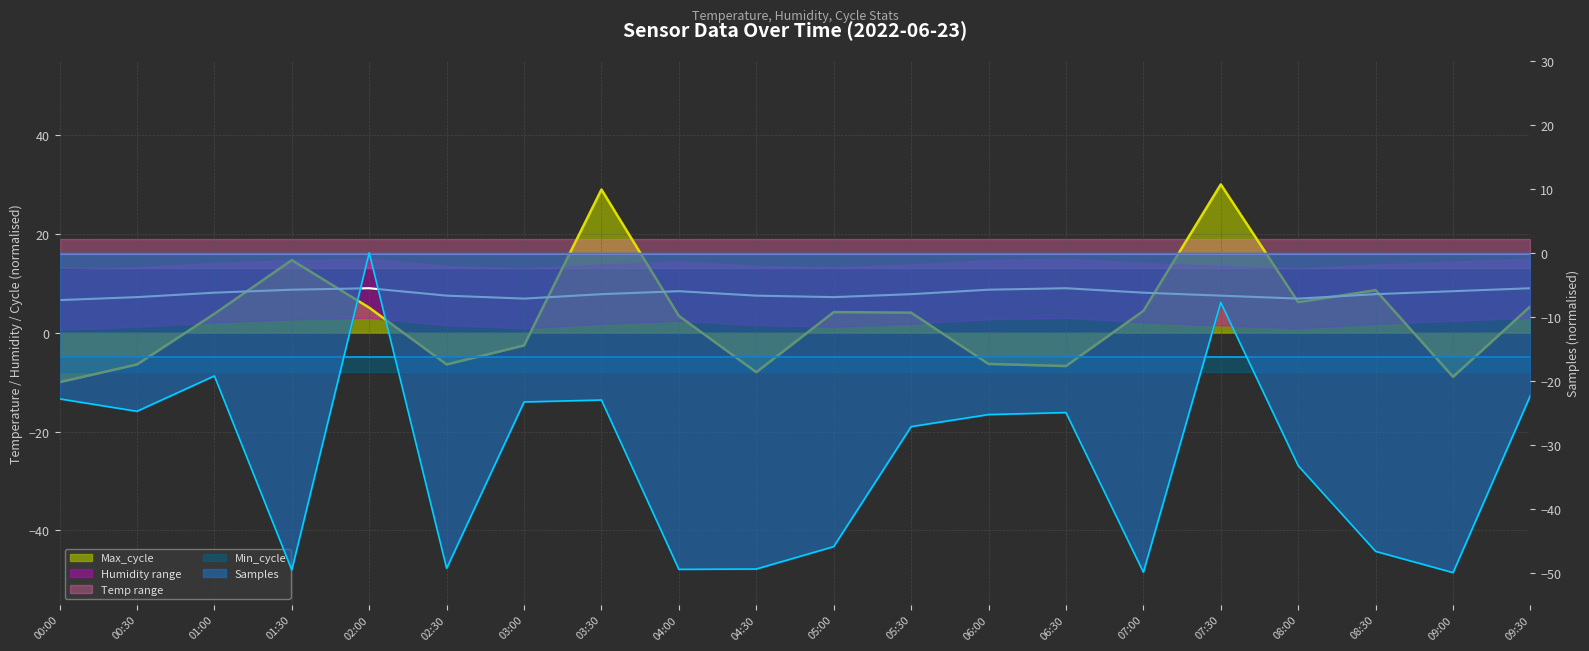

How many interior local valleys does the Max_cycle series have?

5